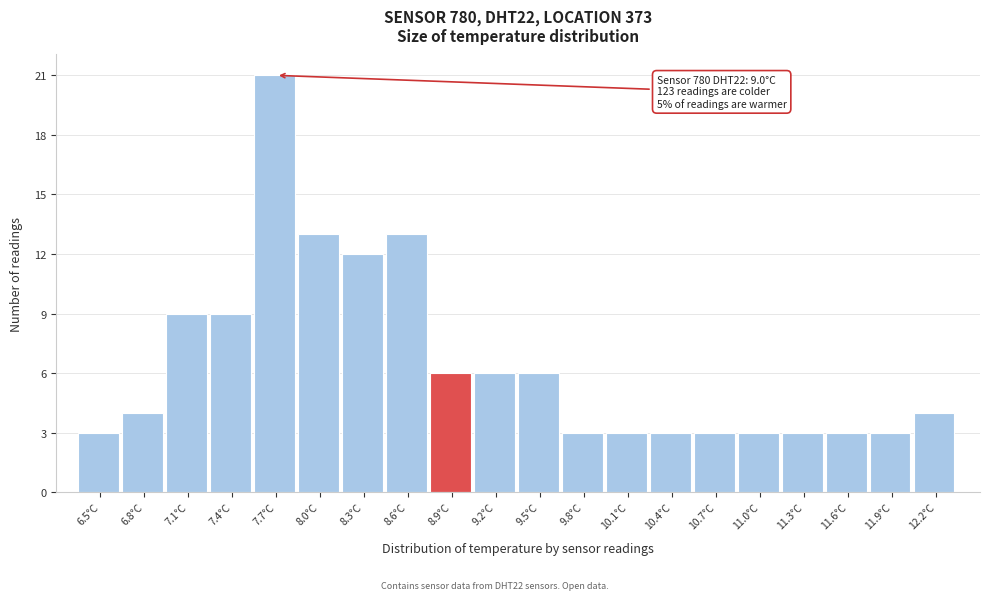

Reading left to right, extract all data points from this chart.

6.5°C=3	6.8°C=4	7.1°C=9	7.4°C=9	7.7°C=21	8.0°C=13	8.3°C=12	8.6°C=13	8.9°C=6	9.2°C=6	9.5°C=6	9.8°C=3	10.1°C=3	10.4°C=3	10.7°C=3	11.0°C=3	11.3°C=3	11.6°C=3	11.9°C=3	12.2°C=4